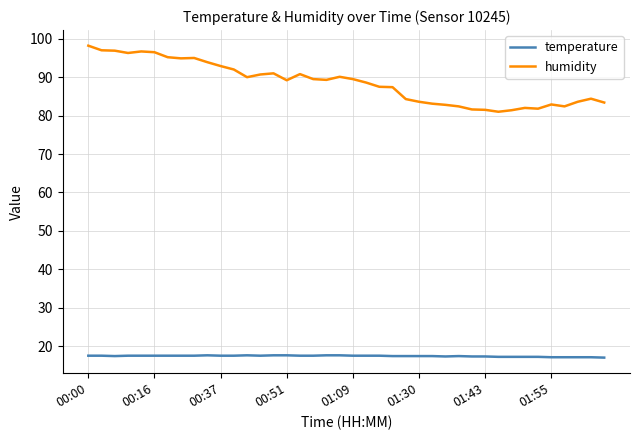

Which series has the largest range (max minus min)?

humidity